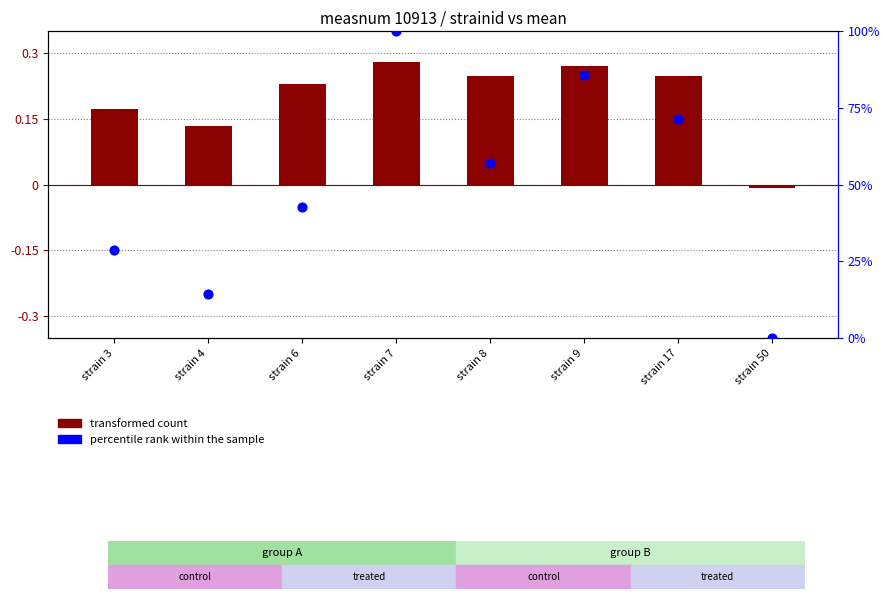

What are all the series names shown in the legend?

transformed count, percentile rank within the sample